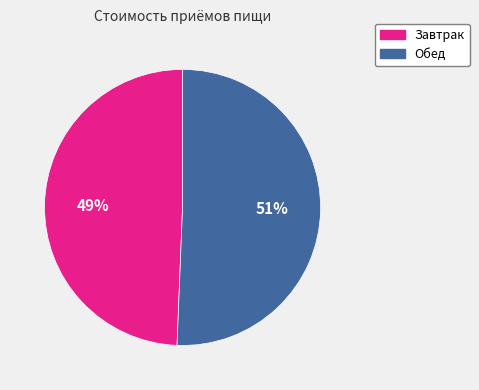

Which category has the smallest portion of the pie?

Завтрак